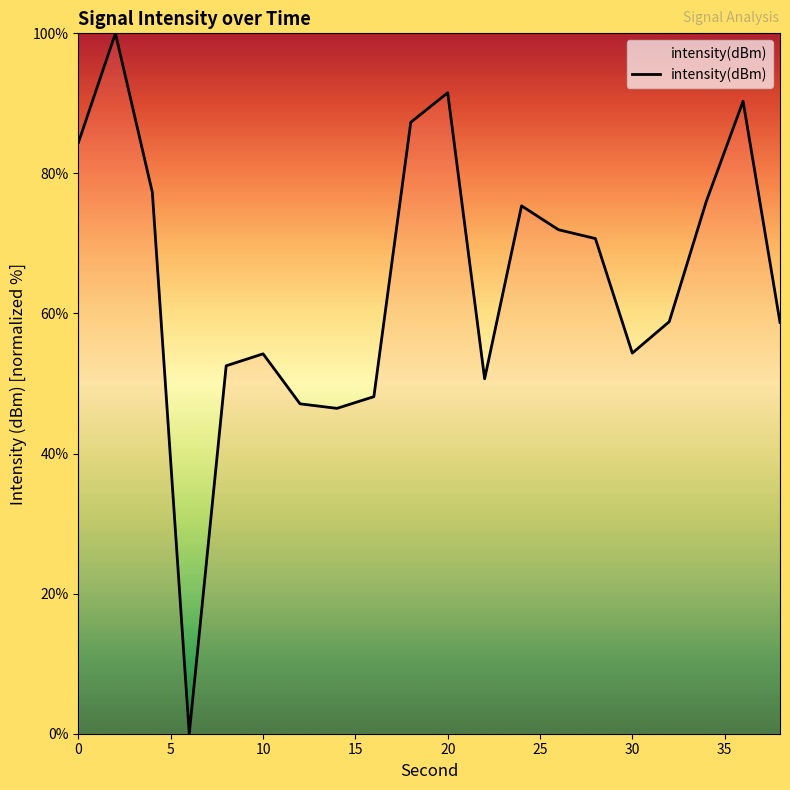

What is the greatest value displayed?

100.0